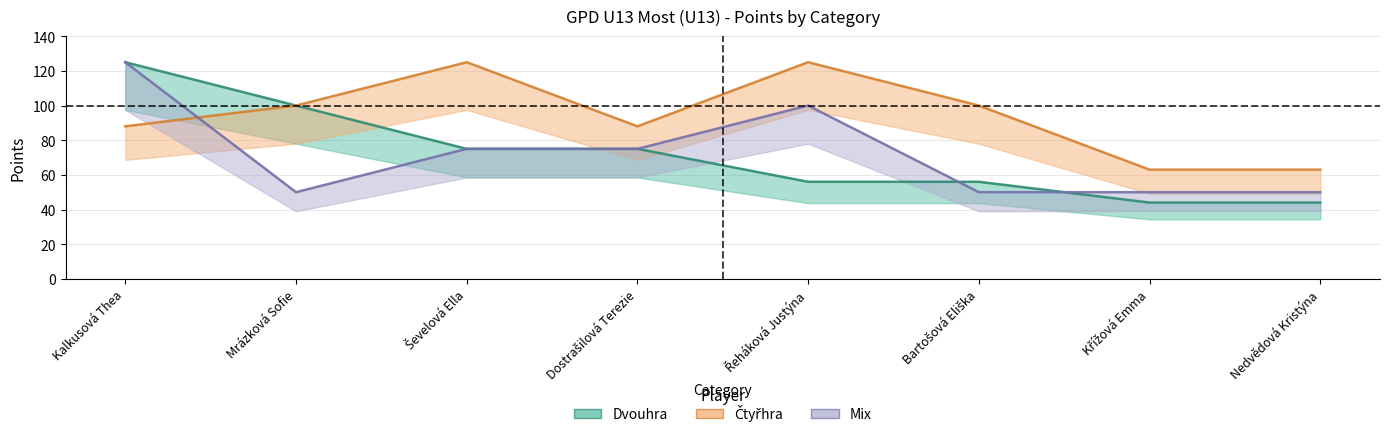

Which series has the widest spread of values?

Dvouhra